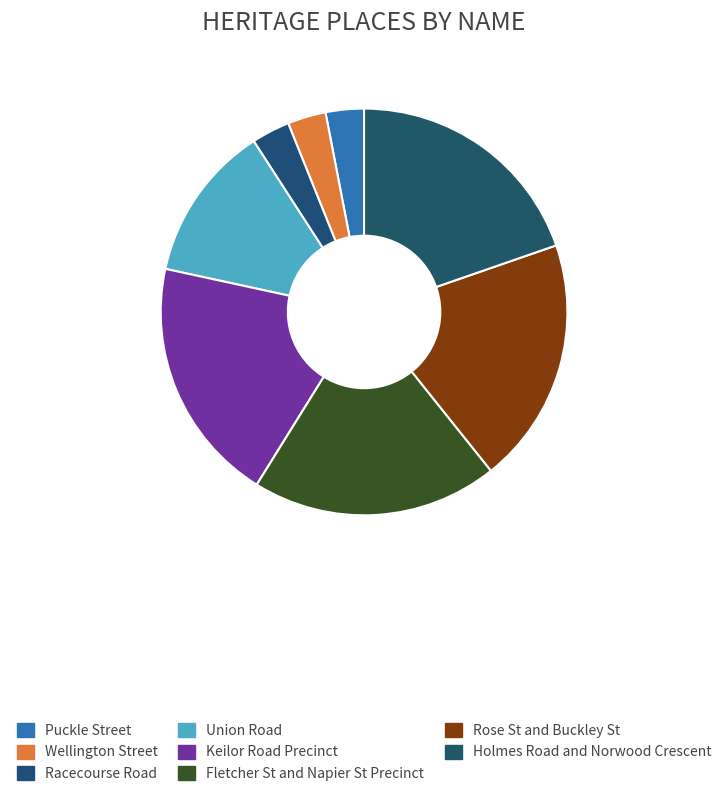

Does Racecourse Road account for over 50% of the chart?

No